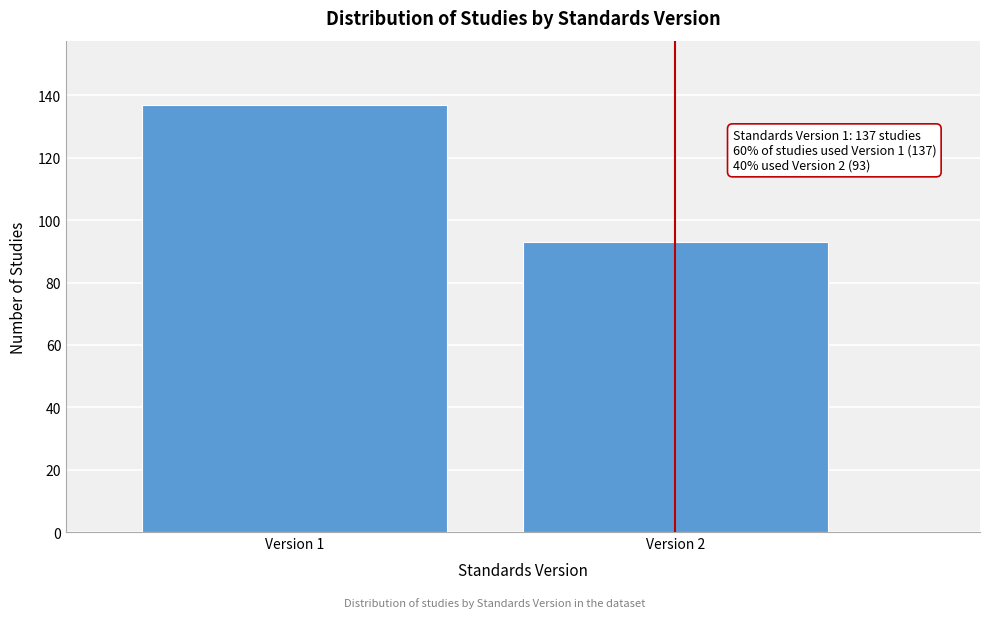

Reading left to right, extract all data points from this chart.

Version 1=137	Version 2=93